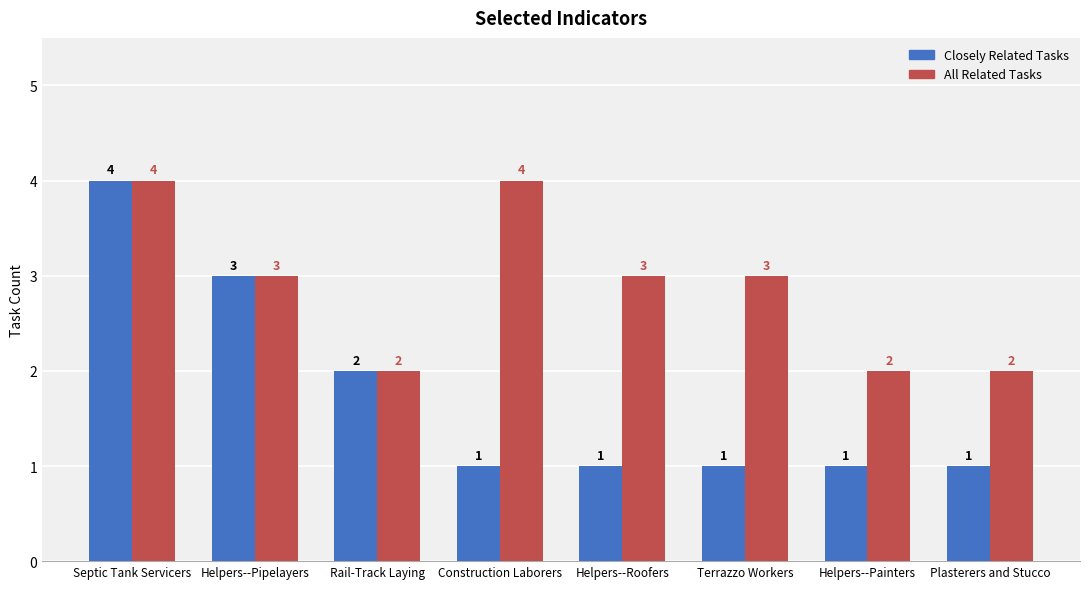

Between Helpers--Pipelayers and Helpers--Painters, which series saw the biggest shift?

Closely Related Tasks